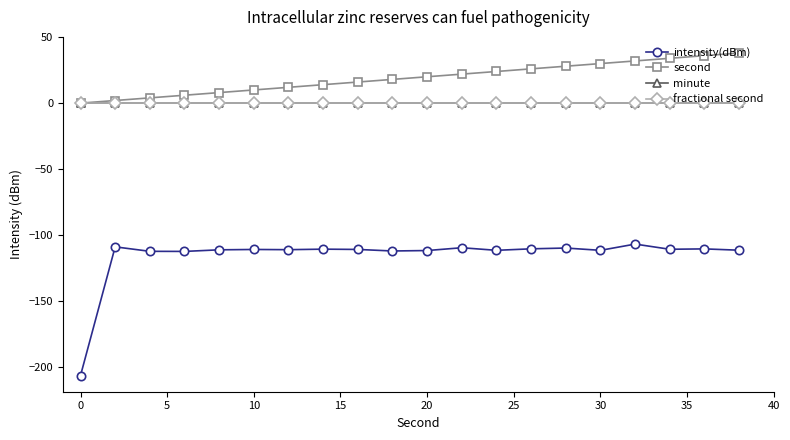

True or false: fractional second and second intersect in this chart.

False